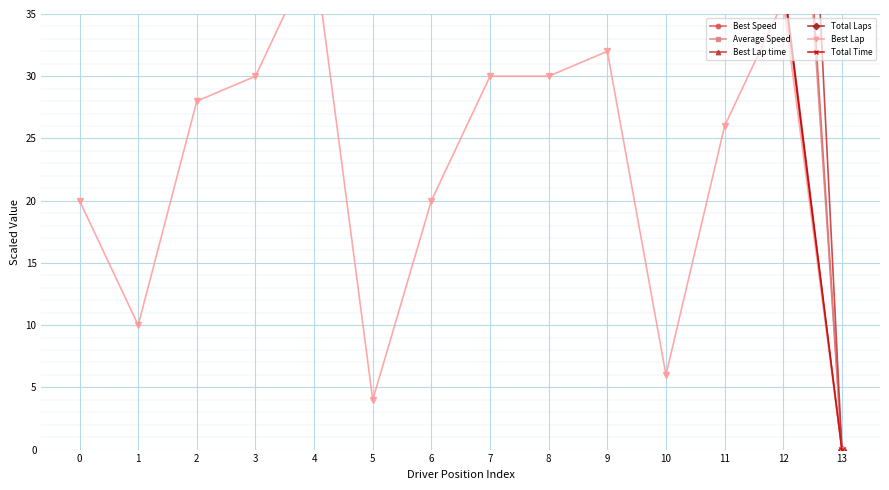

What is the highest value of the Best Speed series?

87.5